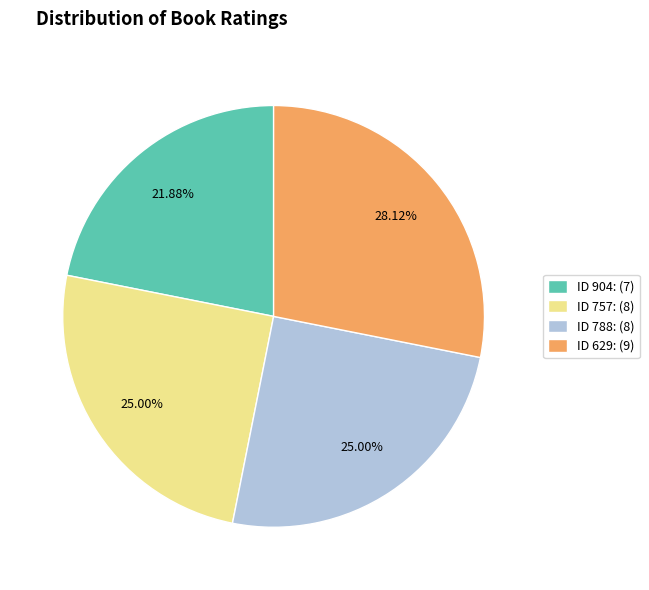

Does ID 904: (7) account for over 50% of the chart?

No